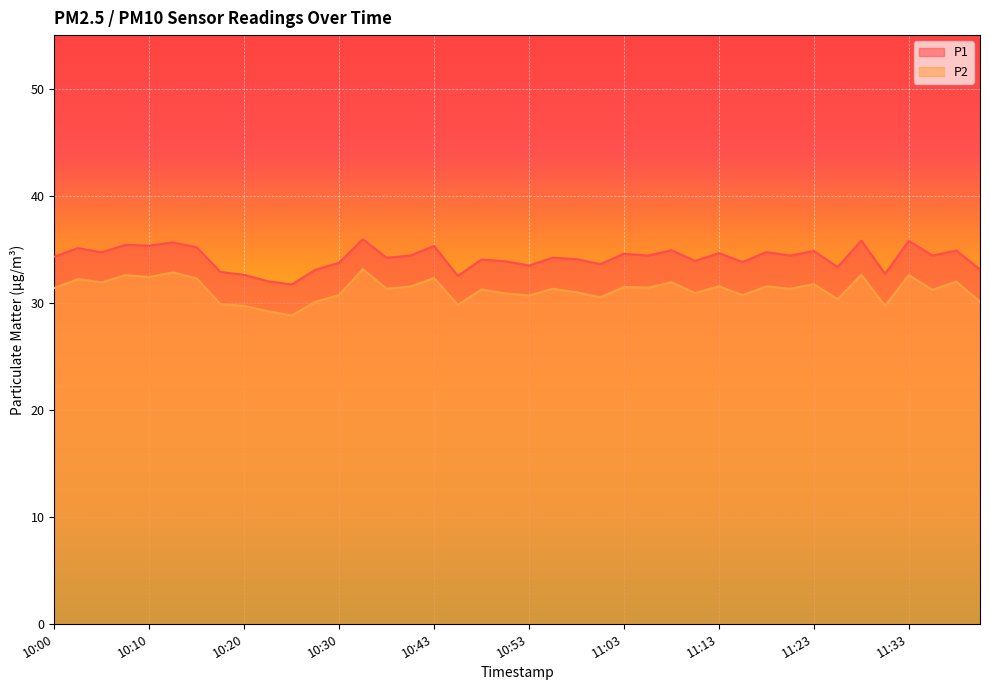

How many values in the P2 series are below 31?

16